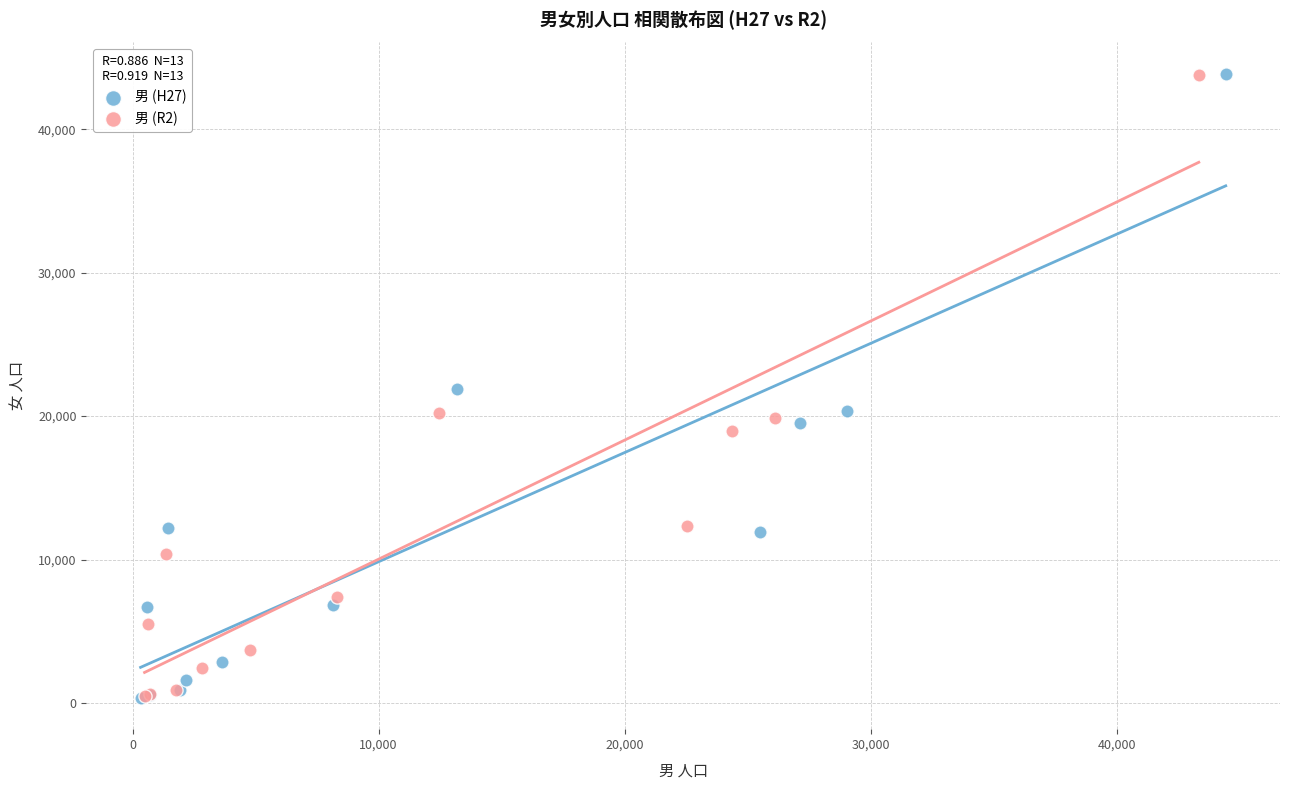

Which series has the widest spread of Y values?

男 (H27)